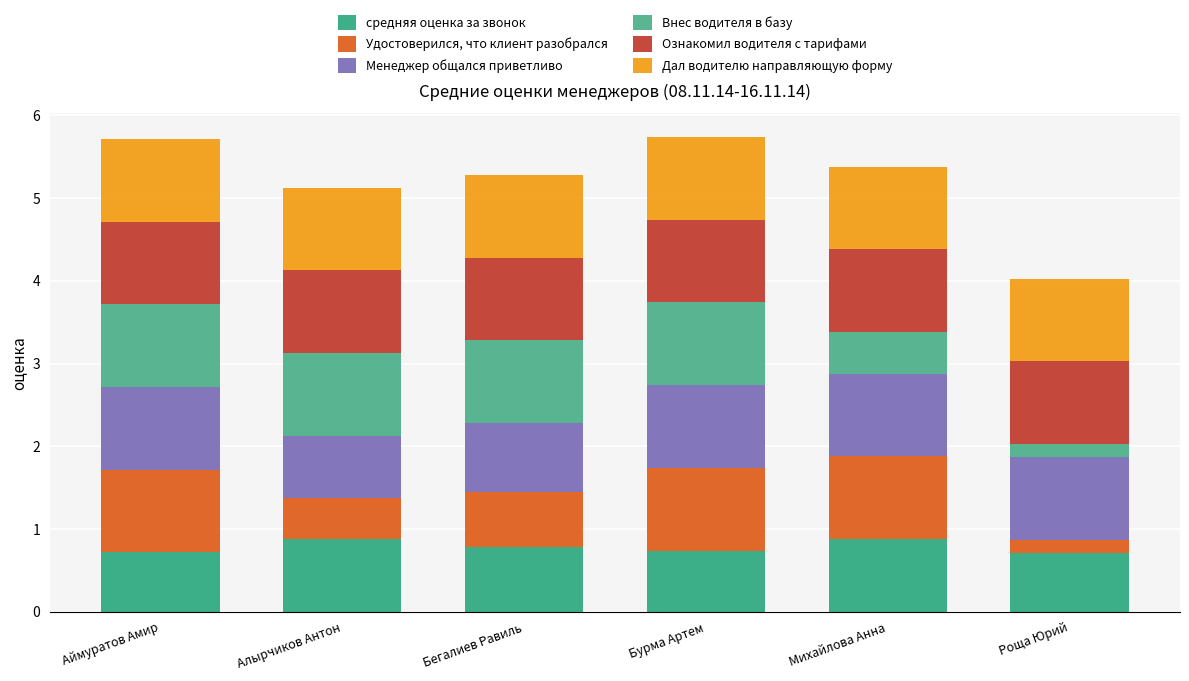

Rank the series at Роща Юрий from highest to lowest value.

Менеджер общался приветливо, Ознакомил водителя с тарифами, Дал водителю направляющую форму, средняя оценка за звонок, Удостоверился, что клиент разобрался, Внес водителя в базу